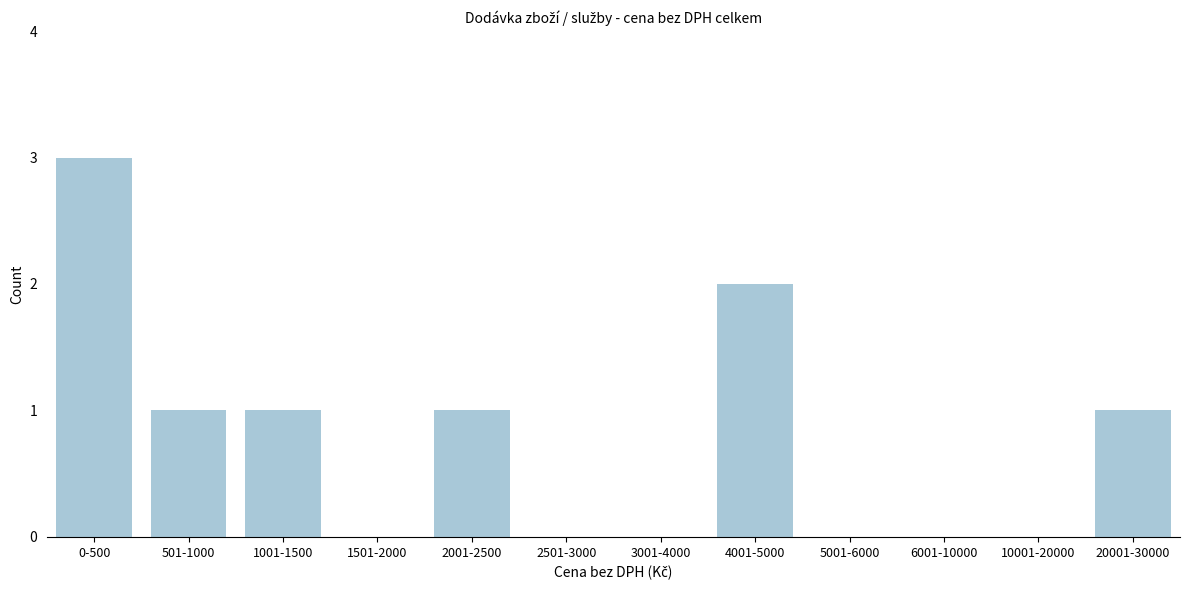

Reading left to right, list all the values displayed in this chart.

0-500=3	501-1000=1	1001-1500=1	1501-2000=0	2001-2500=1	2501-3000=0	3001-4000=0	4001-5000=2	5001-6000=0	6001-10000=0	10001-20000=0	20001-30000=1